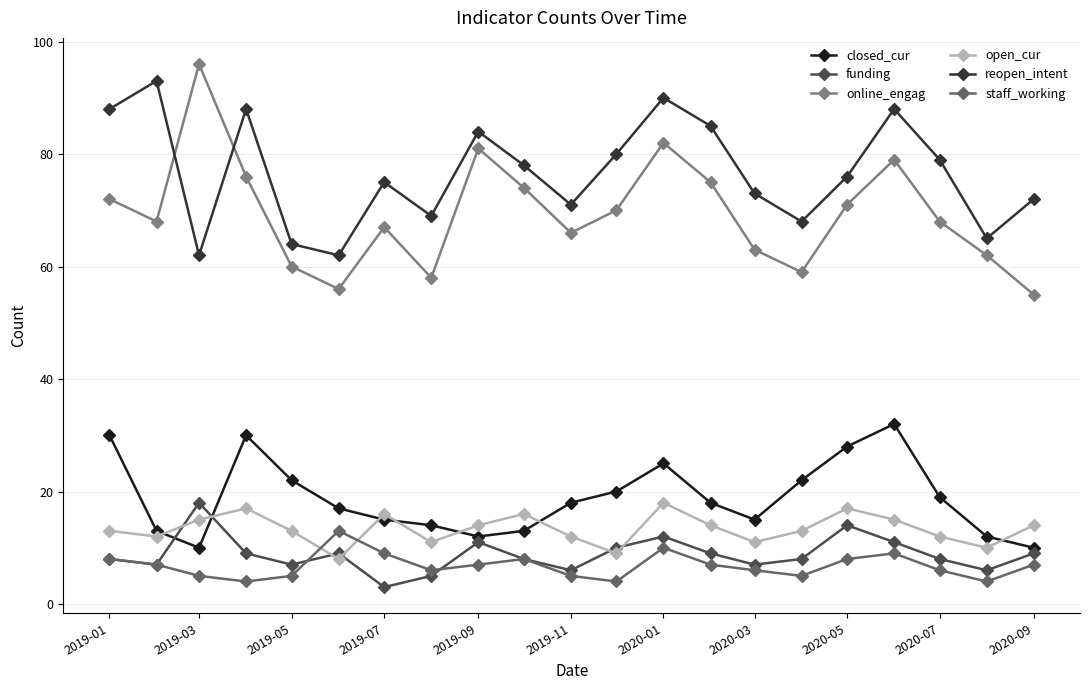

Is this an area chart (filled region under the line)?

No